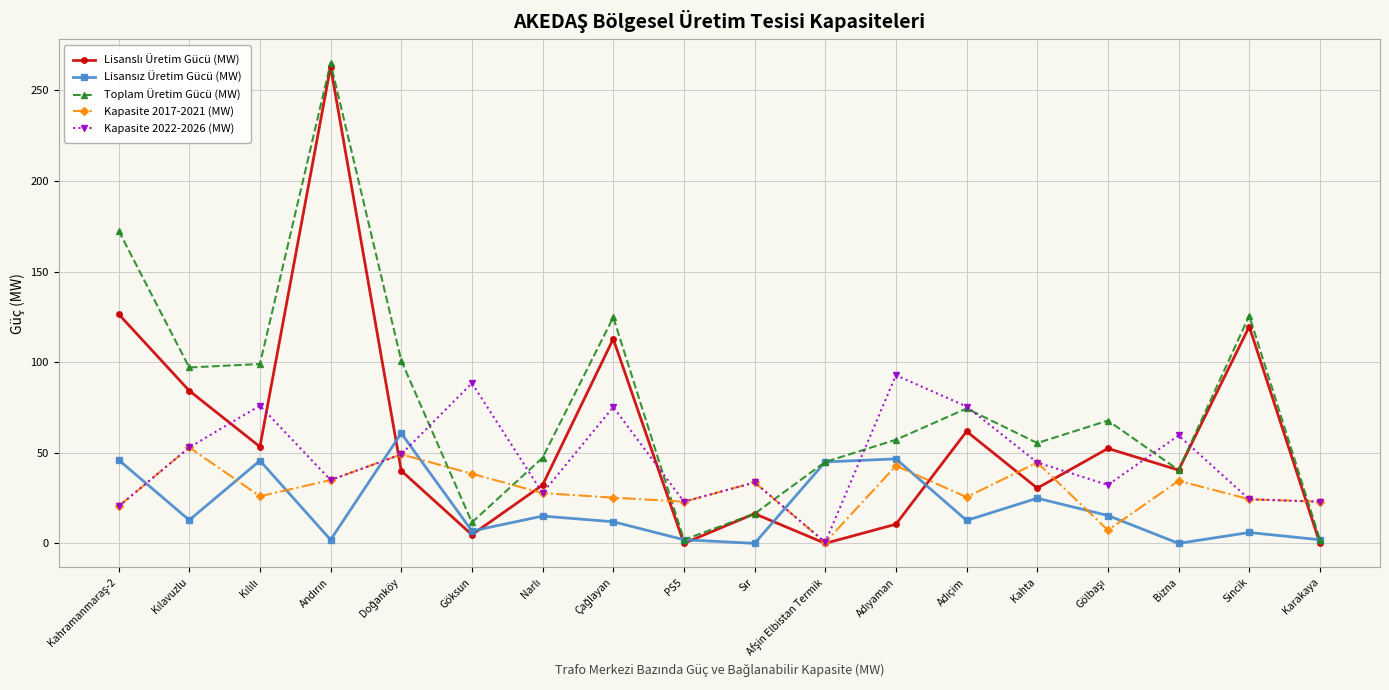

What is the label of the 9th point from the left?

PS5